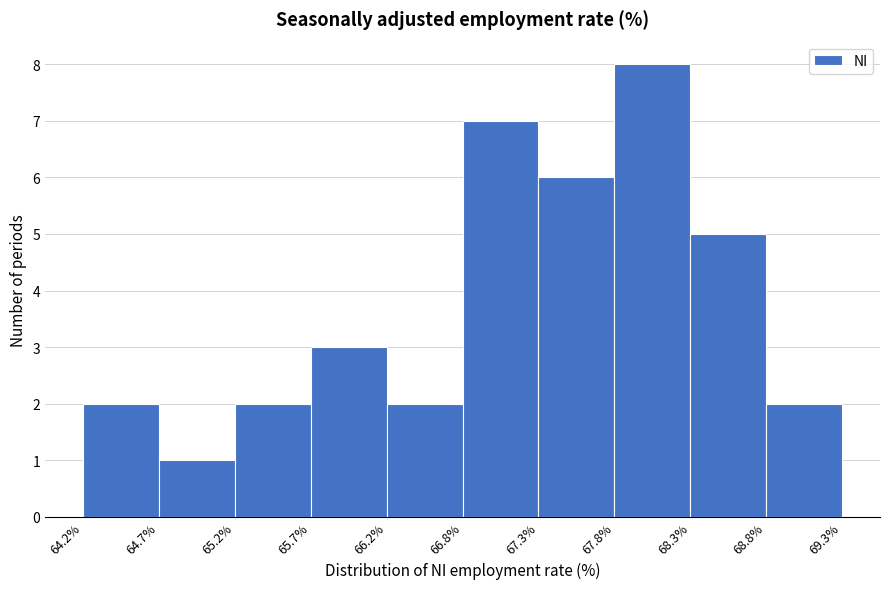

Which range on the x-axis has the tallest bar?

67.8% to 68.3%